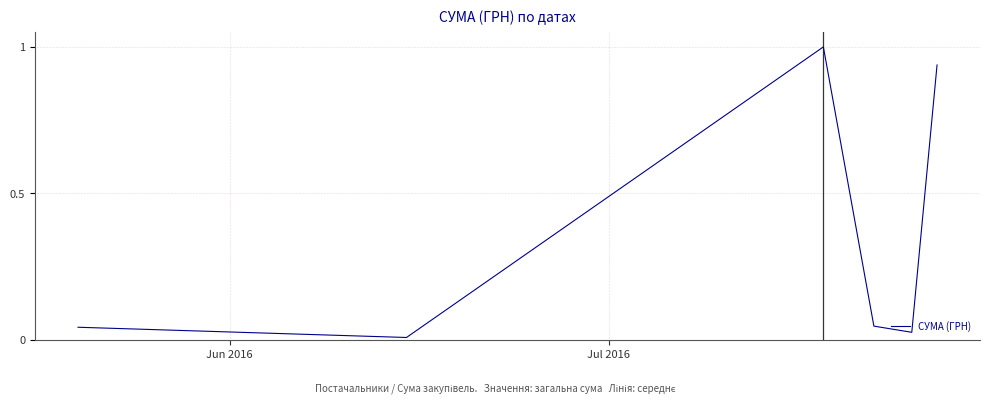

Does the chart display data point markers on the line(s)?

No